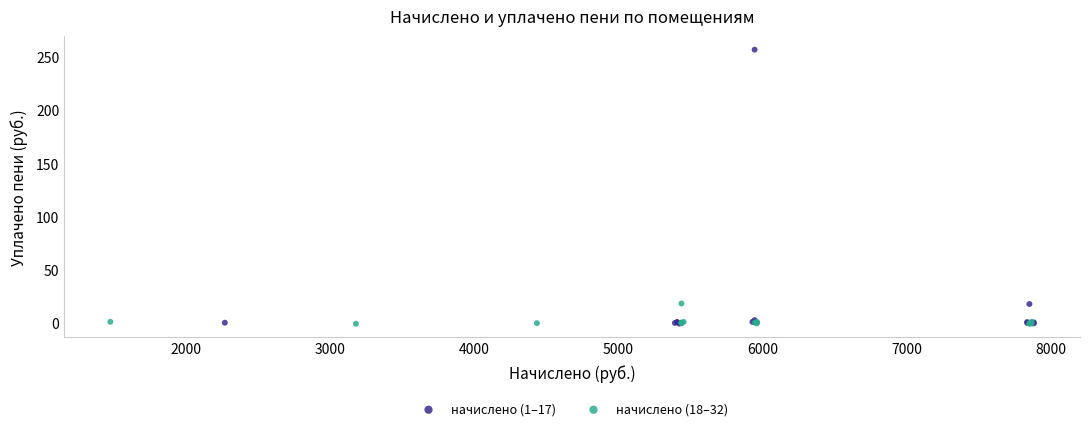

Which series contains the highest Y value?

начислено (1–17)